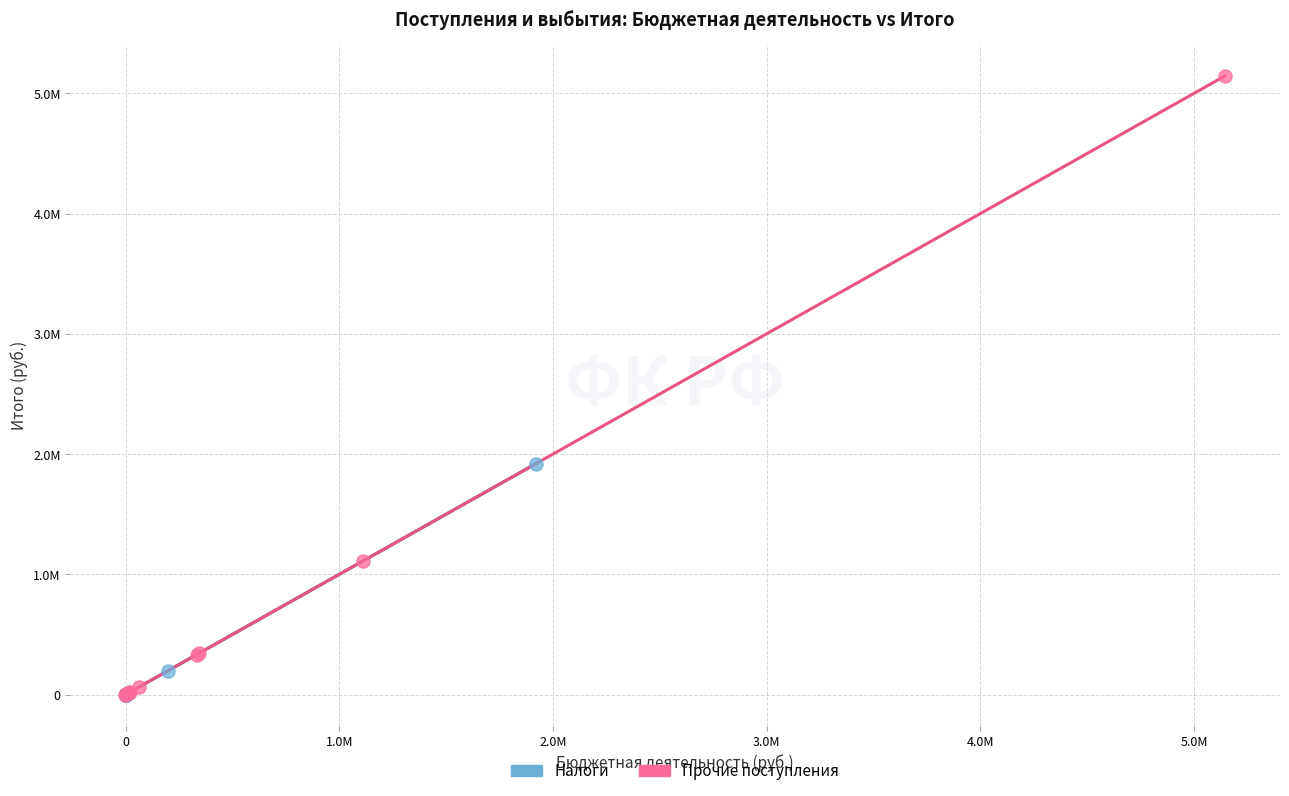

Which series contains the highest Y value?

Прочие поступления